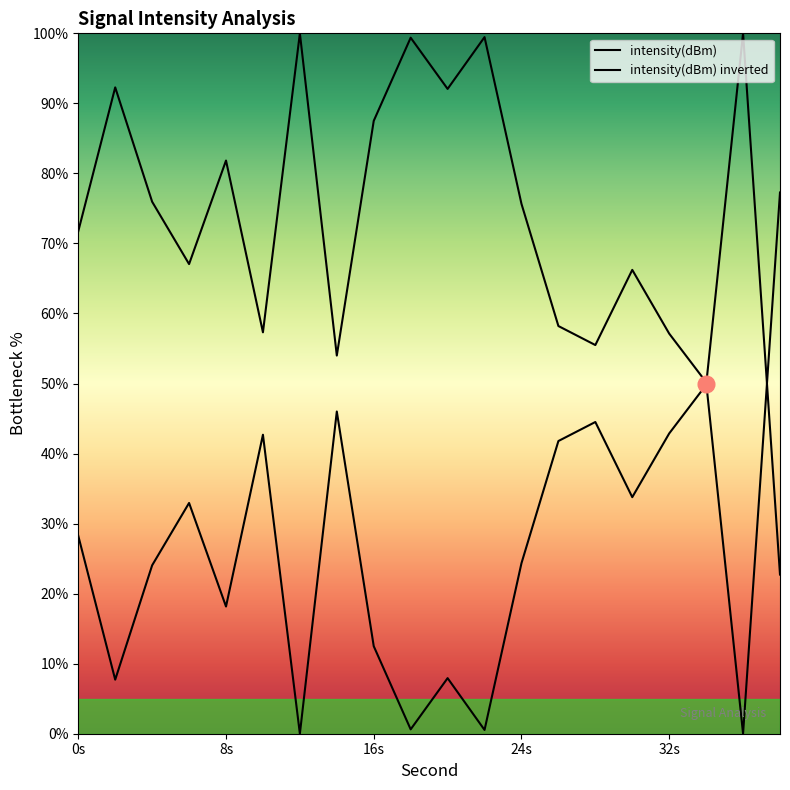

Is it true that the value at 14 is 63.7?

False